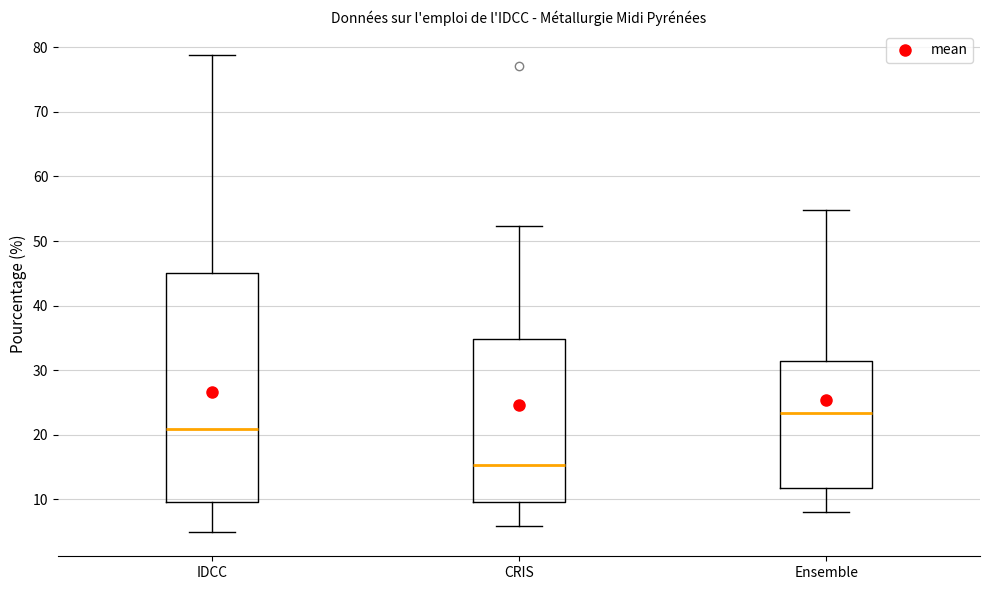

Comparing the boxes themselves (not the whiskers), which one is the tallest?

IDCC